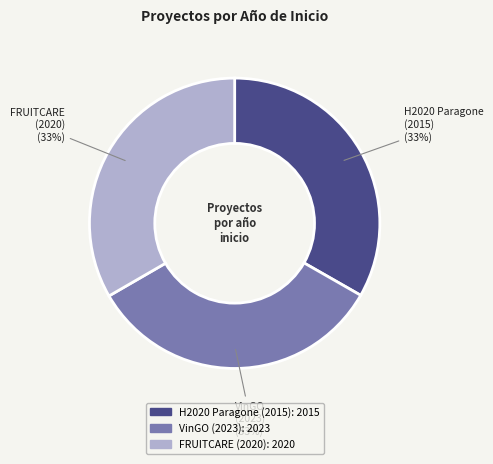

To the nearest percent, what percentage of the pie is FRUITCARE (2020)?

33%